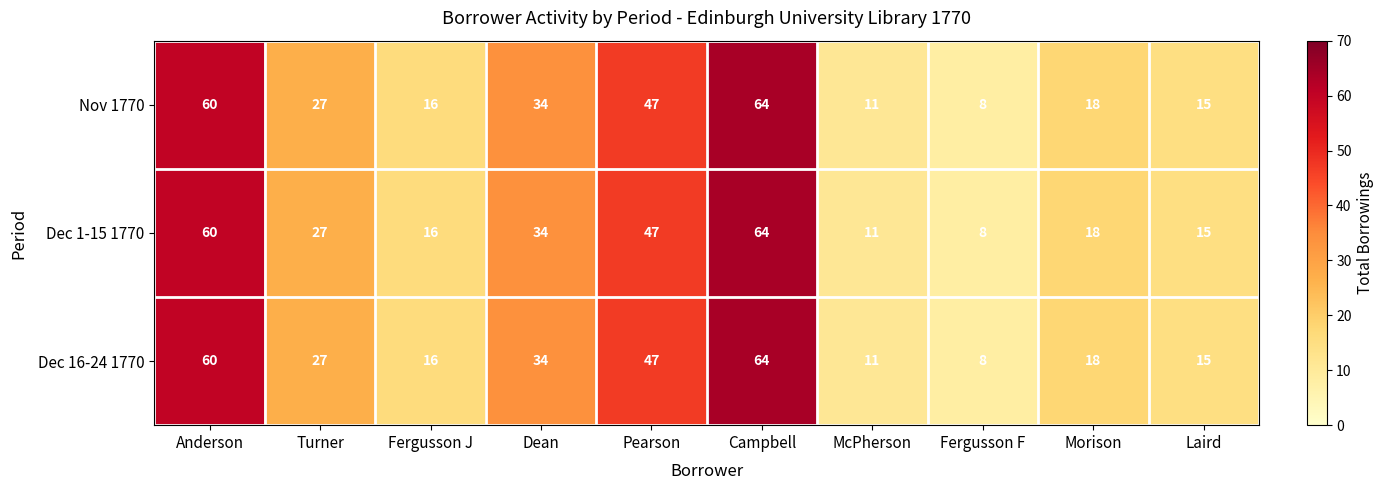

True or false: Dec 16-24 1770 has a value of 11 at McPherson.

True